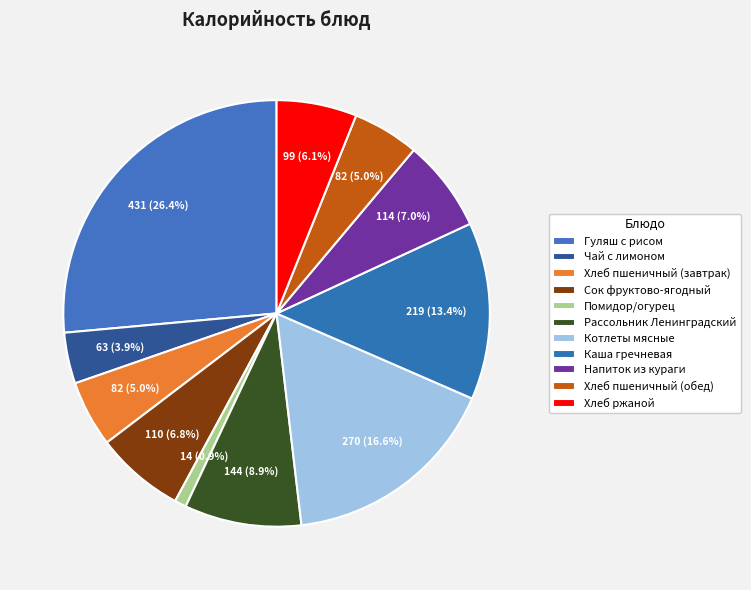

To the nearest percent, what percentage of the pie is Гуляш с рисом?

26%